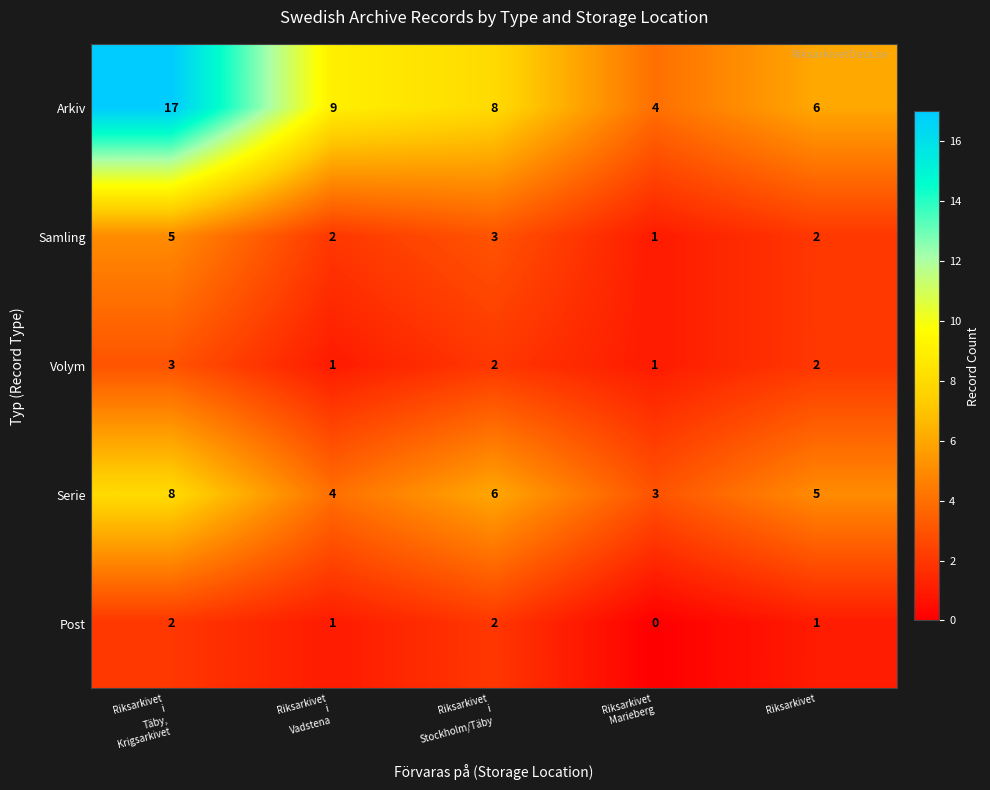

What is the difference between the maximum and minimum values in the Arkiv series?

13